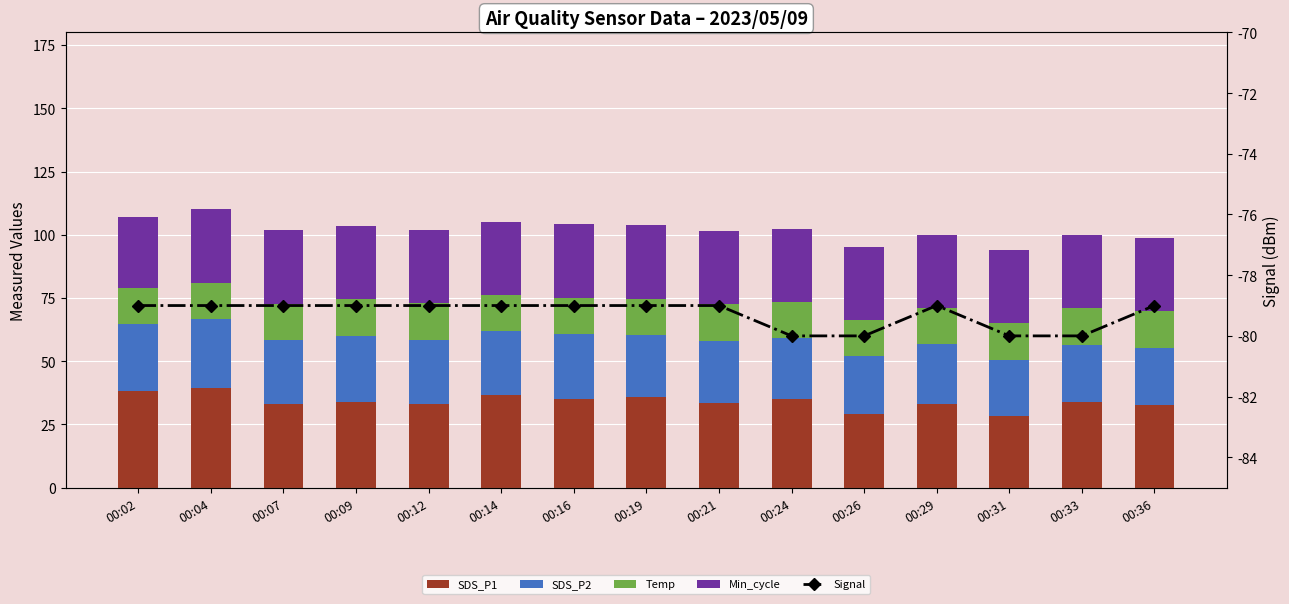

At which category is the sum across all series the highest?

00:04